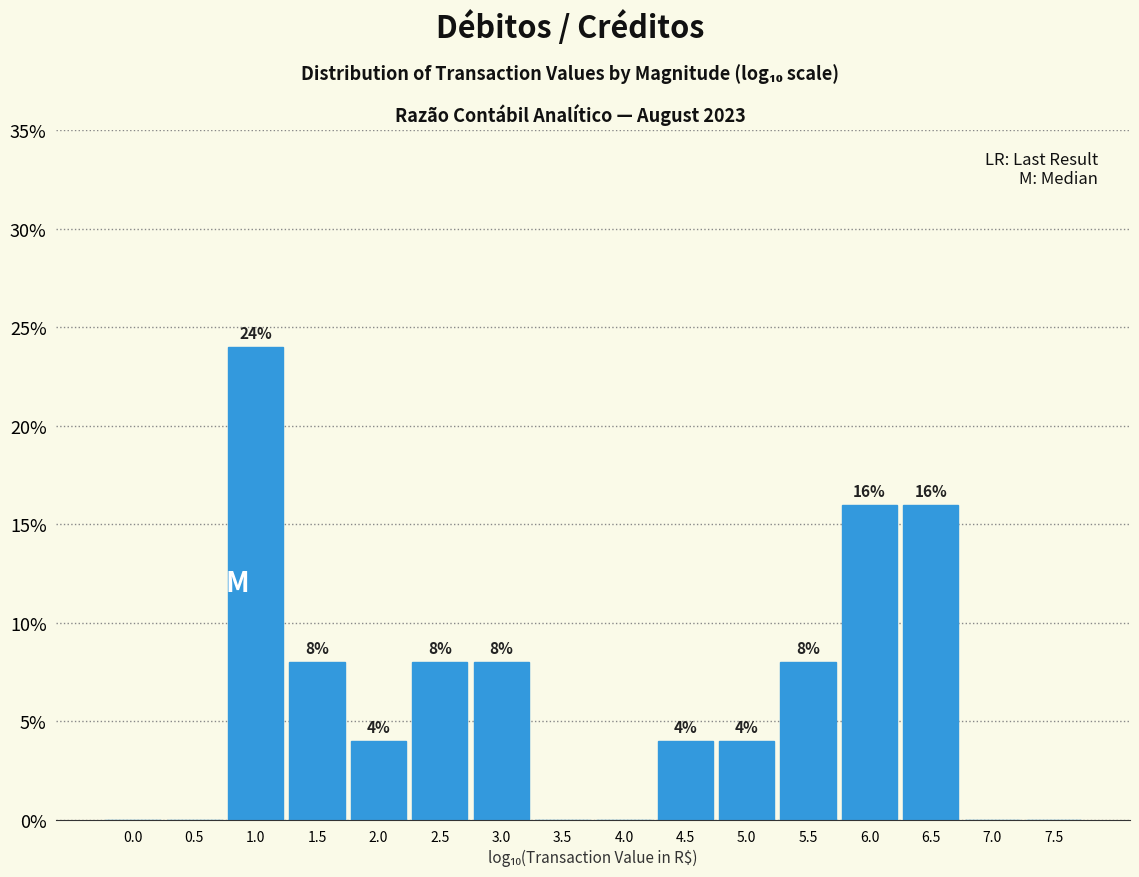

Reading right to left, transcribe all the data shown in this chart.

7.5=0	7.0=0	6.5=16	6.0=16	5.5=8	5.0=4	4.5=4	4.0=0	3.5=0	3.0=8	2.5=8	2.0=4	1.5=8	1.0=24	0.5=0	0.0=0